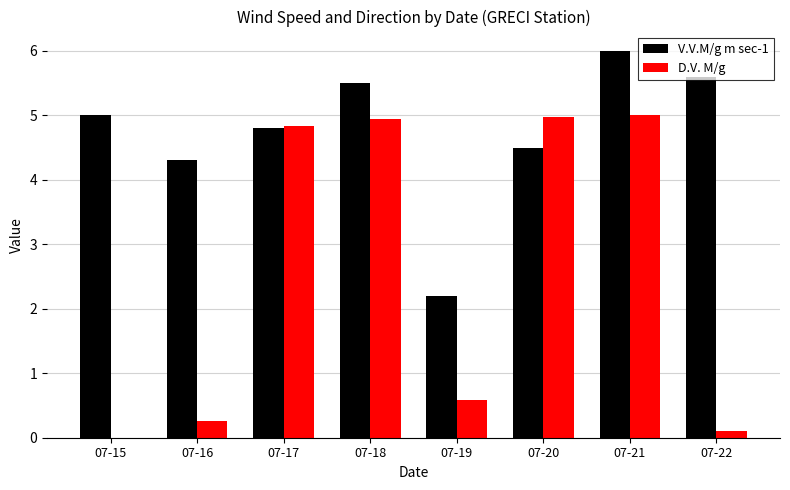

Count the number of categories in the chart.

8